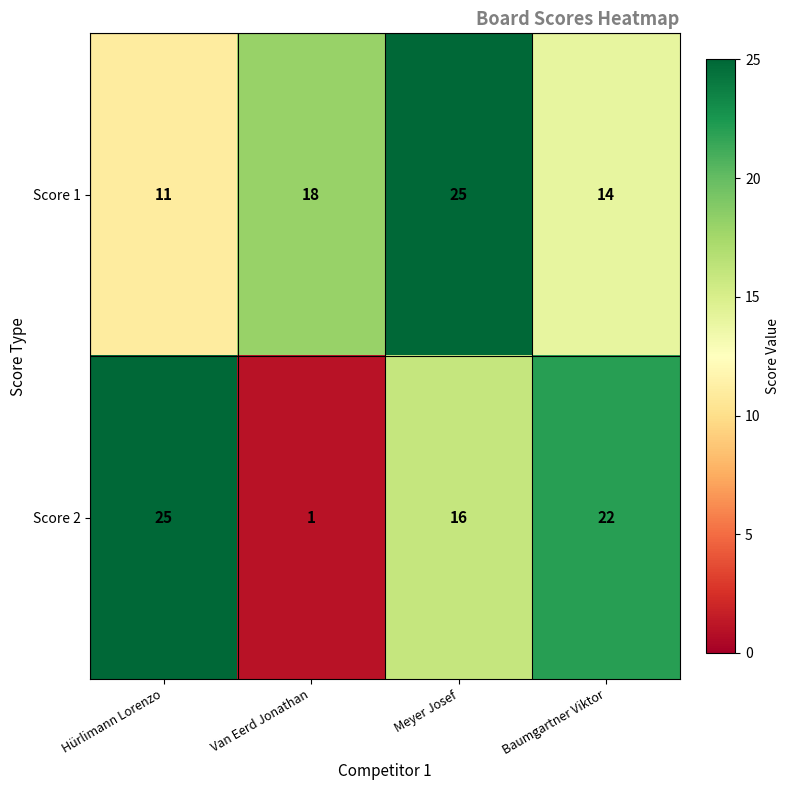

What is the total value across all series at Hürlimann Lorenzo?

36